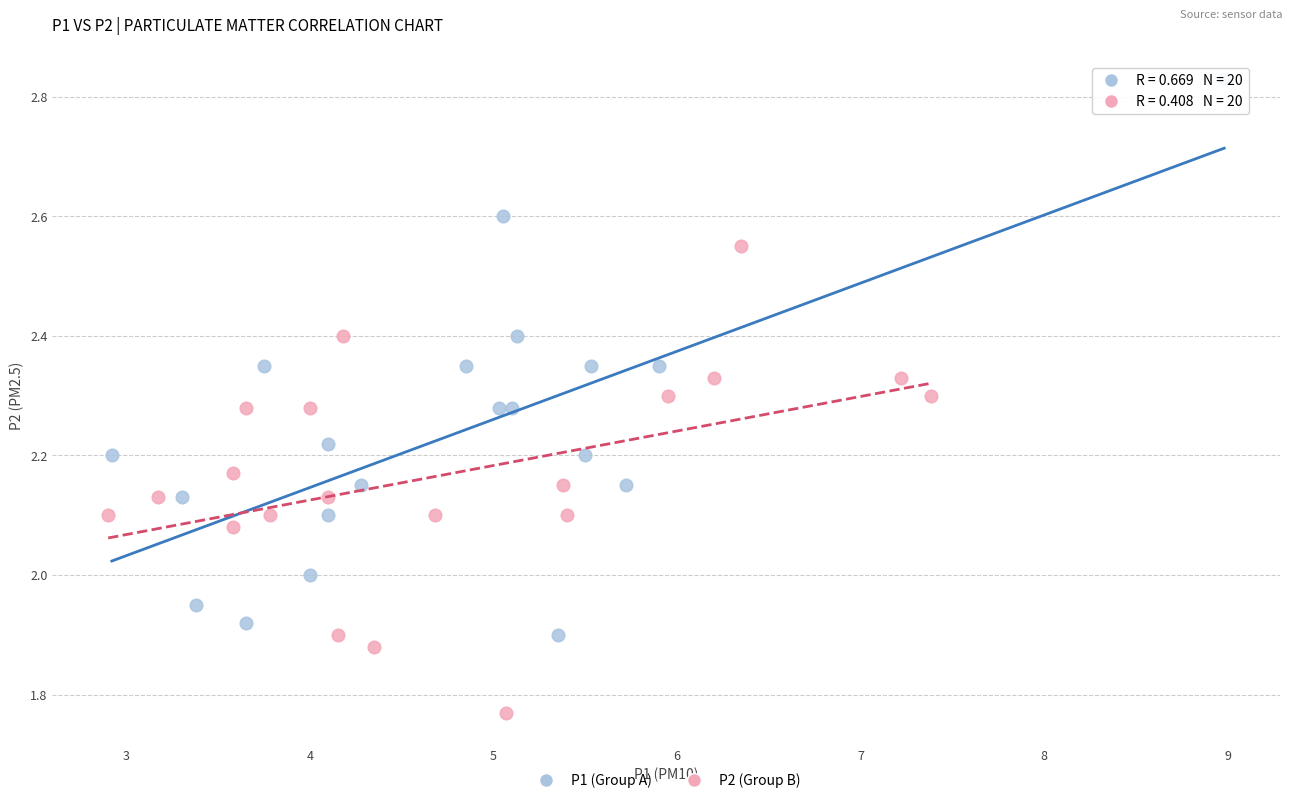

Which series has the largest Y range (max minus min)?

P1 (Group A)